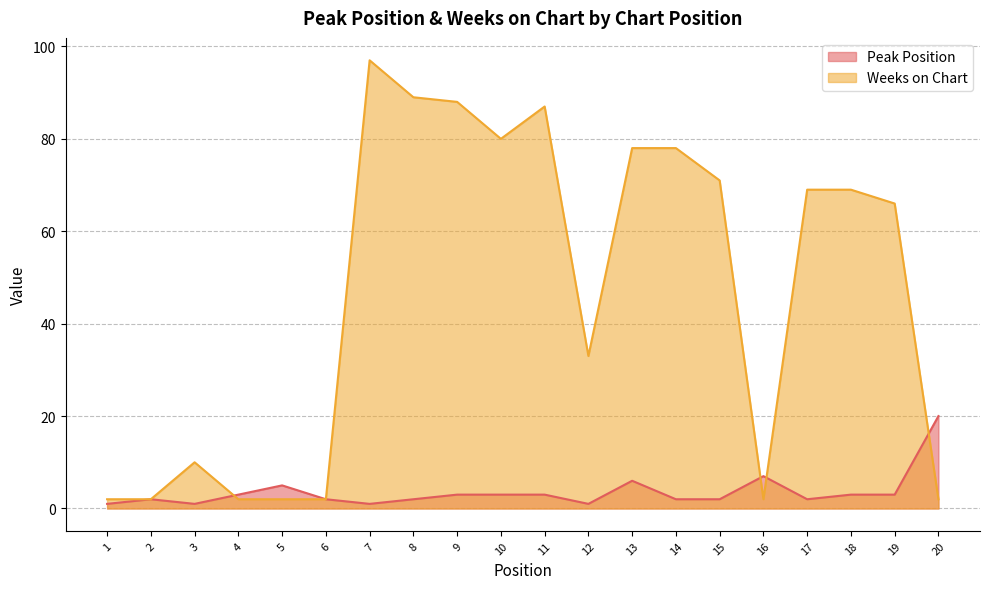

How many distinct data groups are displayed?

2